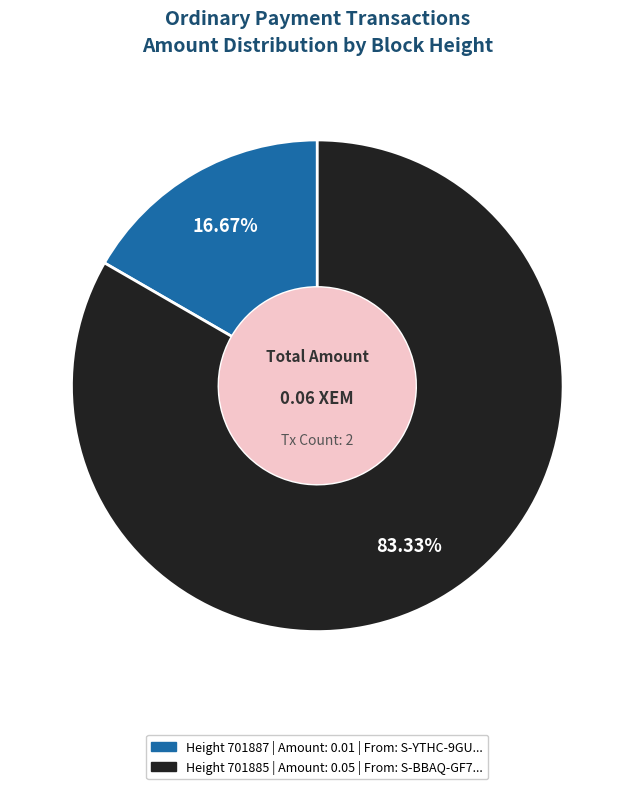

Is there a majority slice in this chart?

Yes